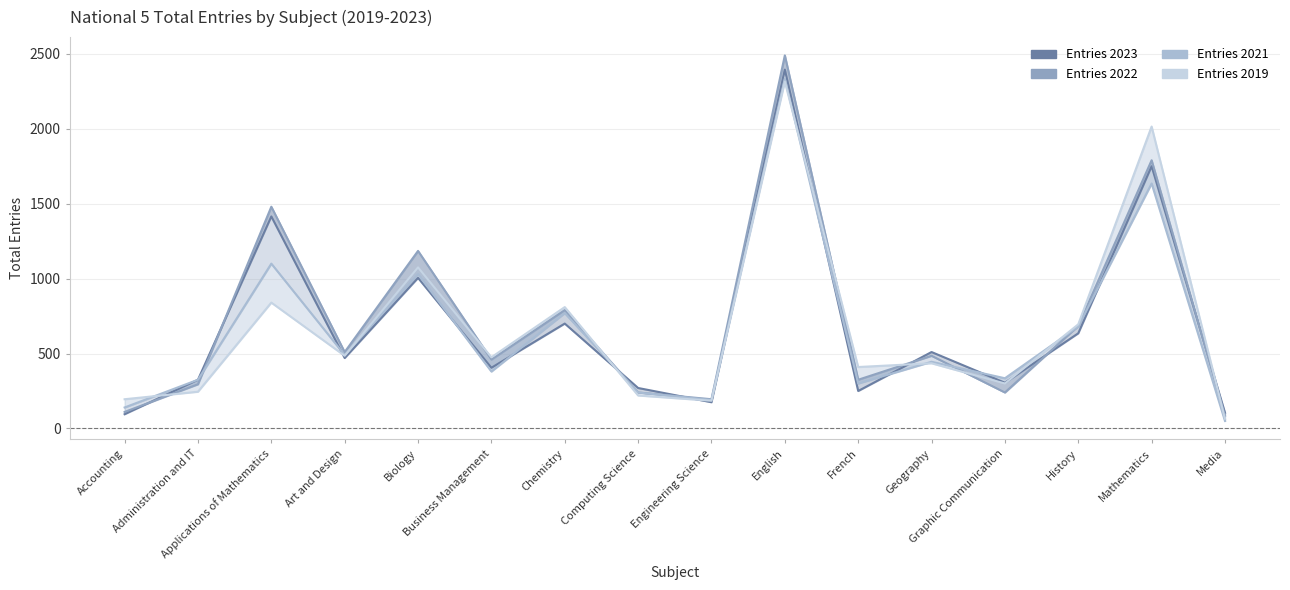

After their last crossing, which series has the higher values: Entries 2021 or Entries 2019?

Entries 2019